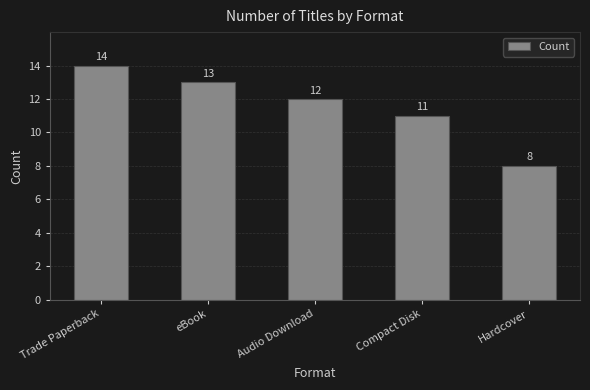

Reading left to right, extract all data points from this chart.

14	13	12	11	8